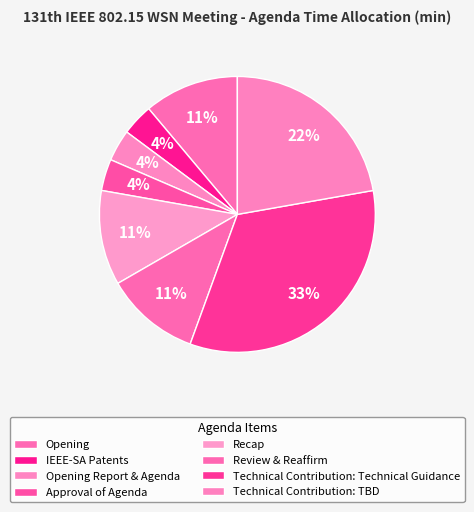

What is the largest slice in the pie chart?

Technical Contribution: Technical Guidance